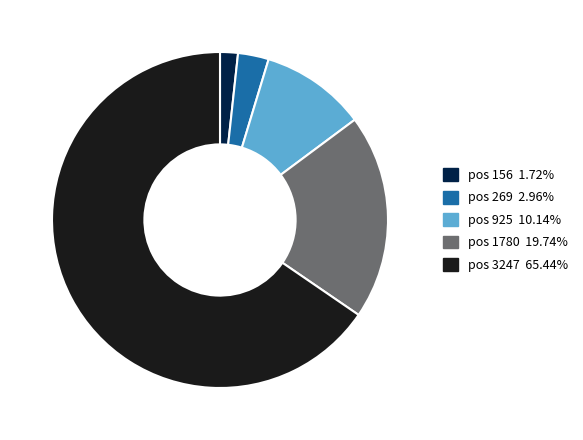

Approximately how many times larger is the value at pos 3247 65.44% compared to pos 269 2.96%?

22.1